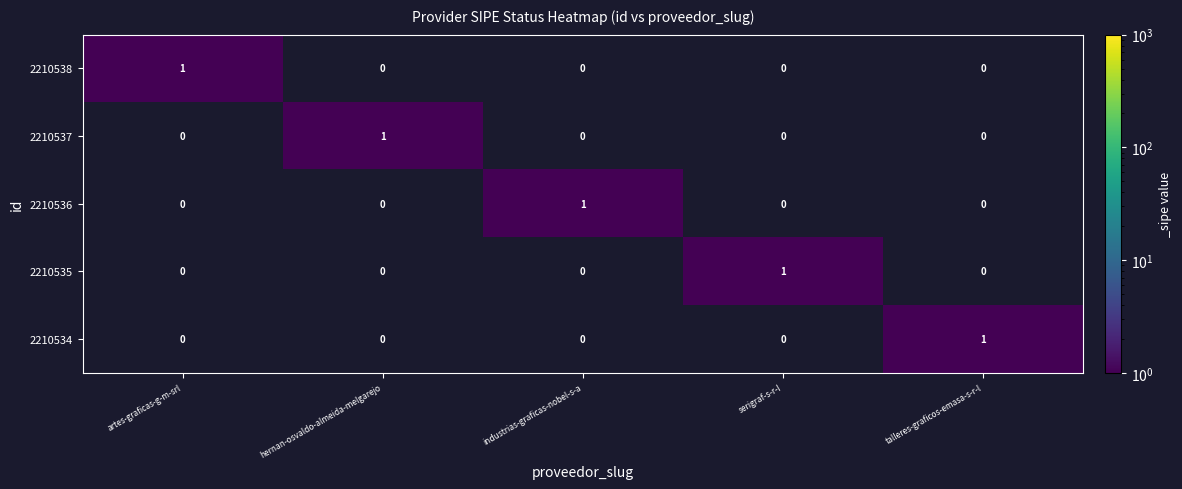

What is the spread (max minus min) of values at hernan-osvaldo-almeida-melgarejo?

1